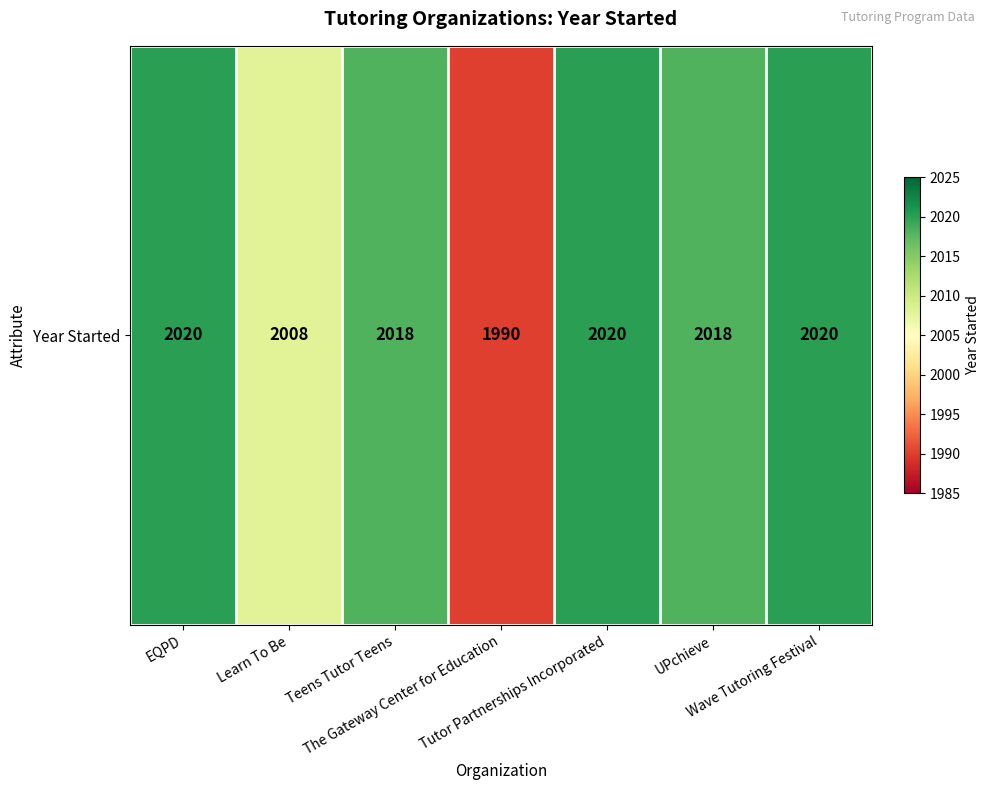

Reading right to left, list all the values displayed in this chart.

Wave Tutoring Festival=2020	UPchieve=2018	Tutor Partnerships Incorporated=2020	The Gateway Center for Education=1990	Teens Tutor Teens=2018	Learn To Be=2008	EQPD=2020